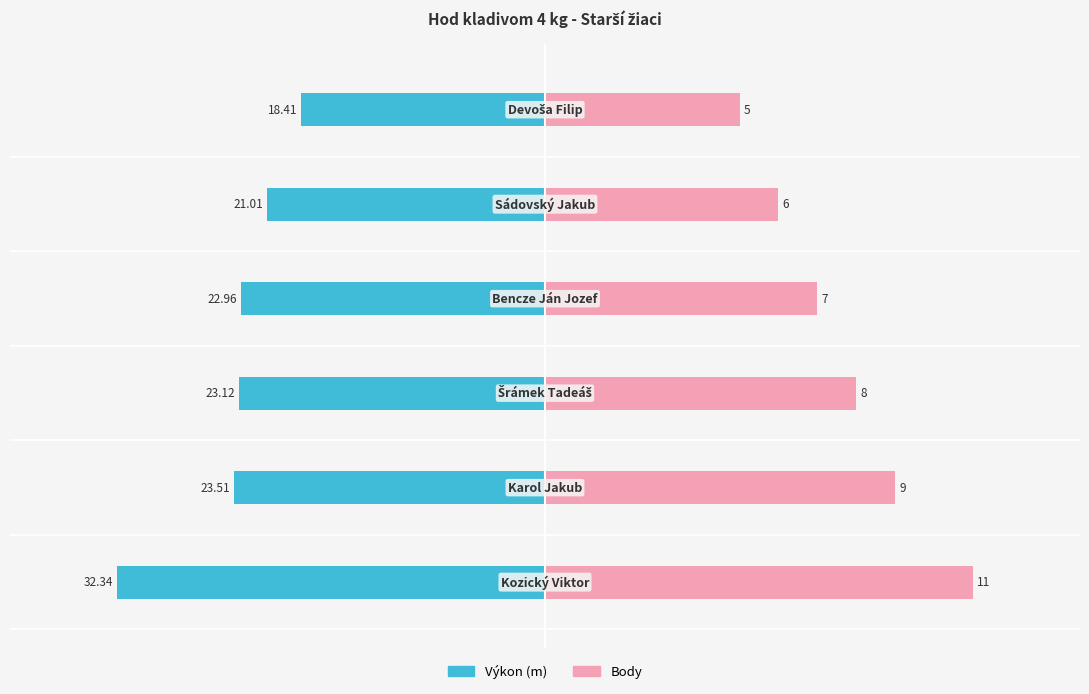

What is the value of the Body (scaled) bar at the 5th from the left?

17.6